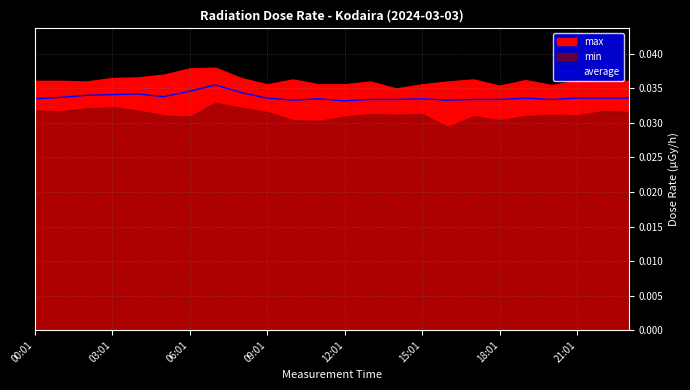

Which has a higher value, 10 or 12:01?

12:01